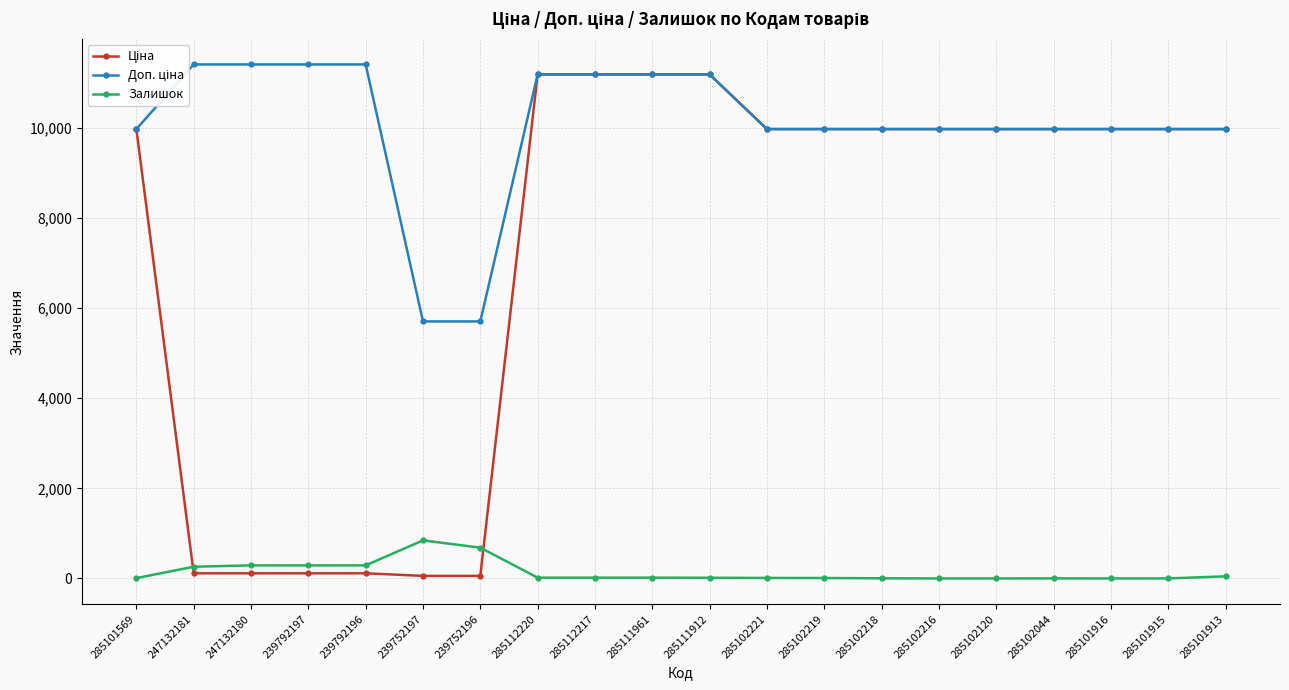

After their last crossing, which series has the higher values: Залишок or Ціна?

Ціна